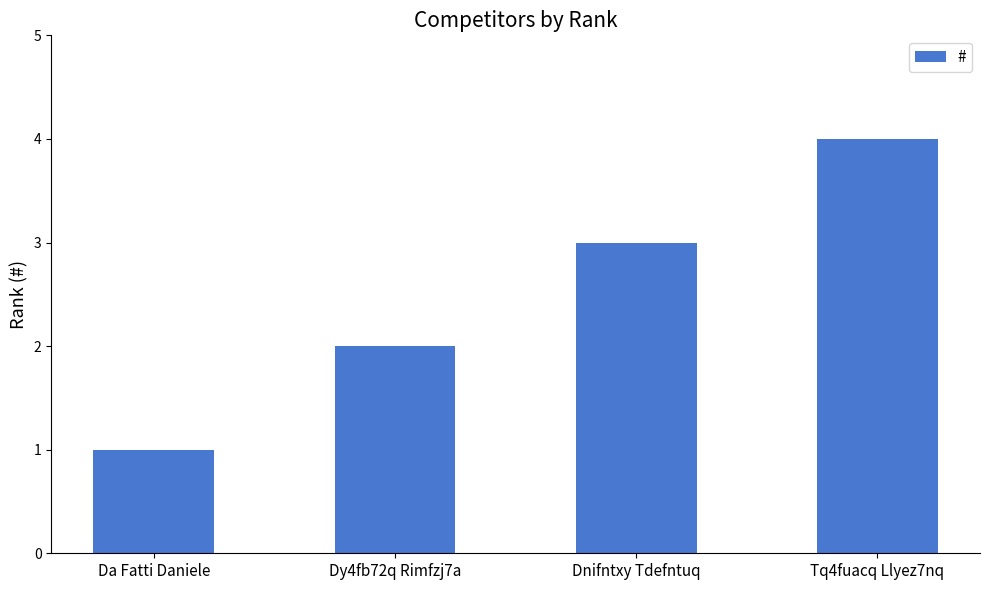

The value at Da Fatti Daniele is 1. True or false?

True